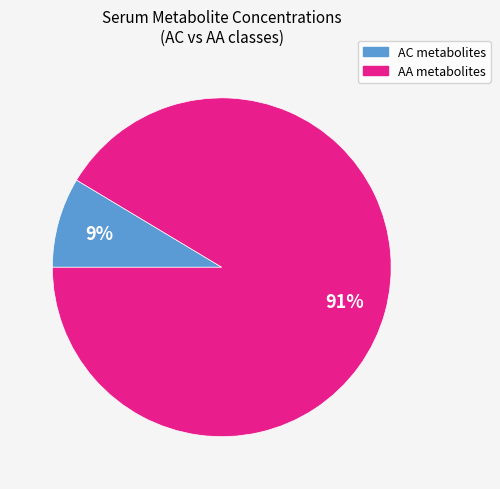

To the nearest percent, what is the average slice percentage?

50%